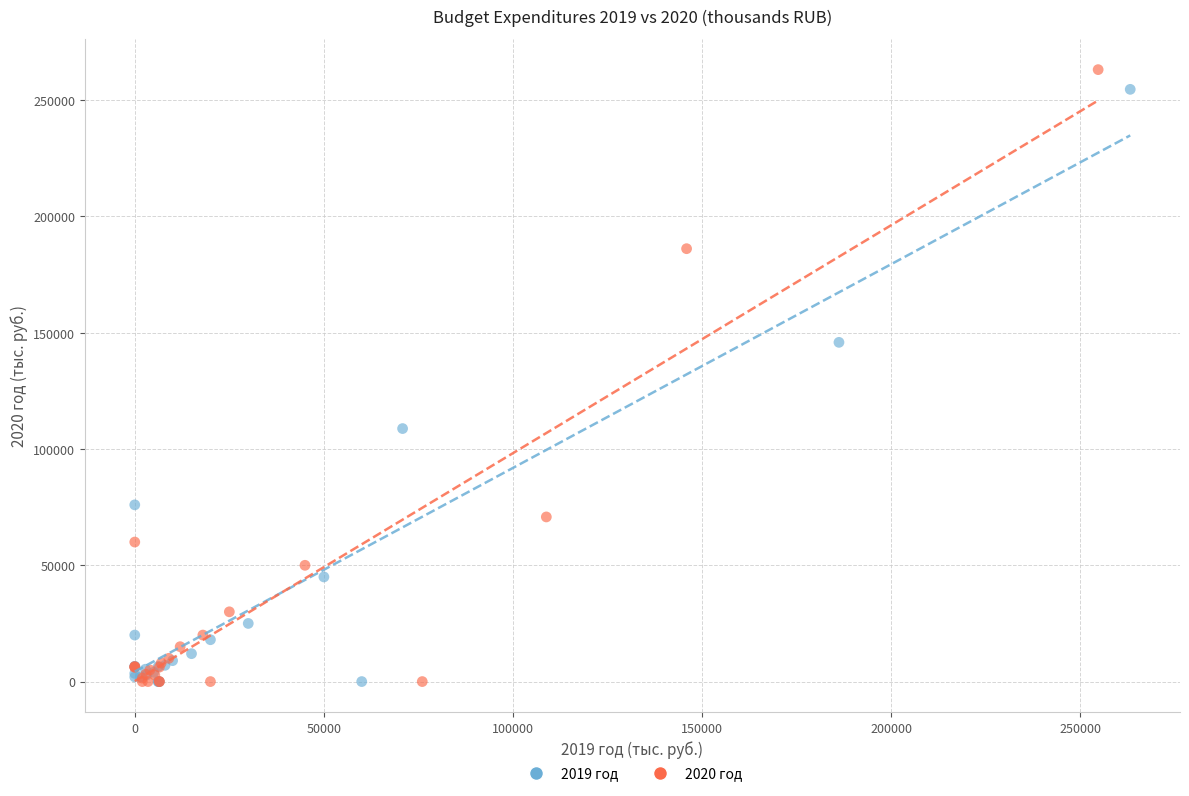

Which series has the largest Y range (max minus min)?

2020 год